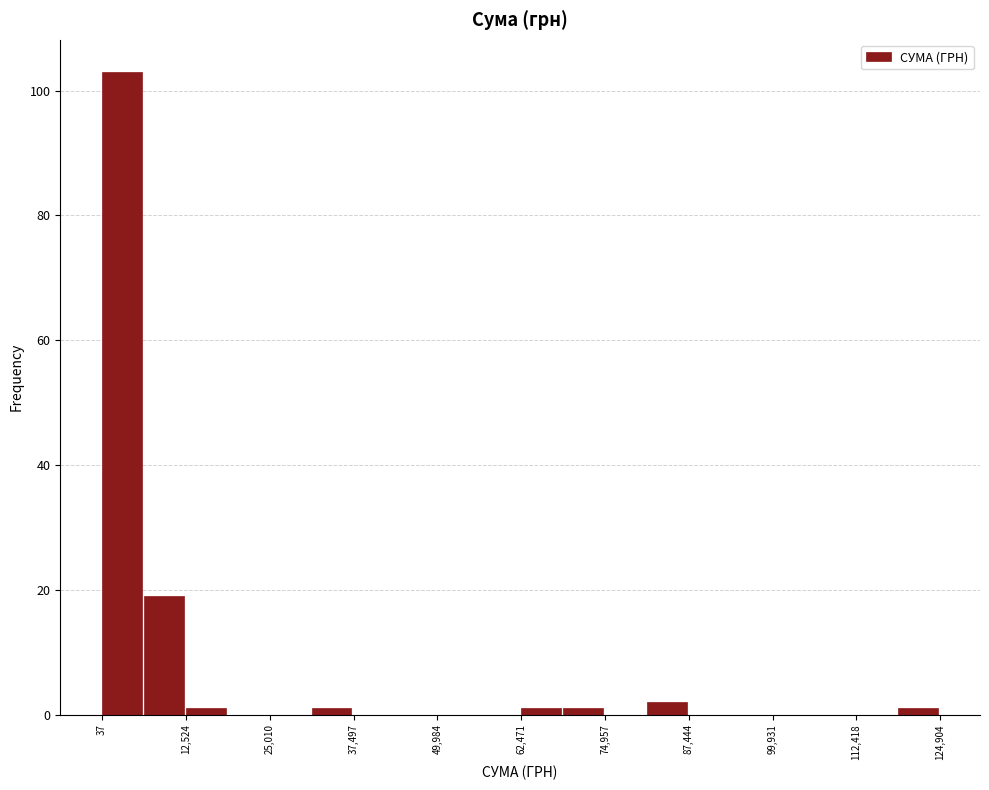

Around what value on the x-axis is the tallest bar? Give the approximate position of its centre, as read against the axis.

4000